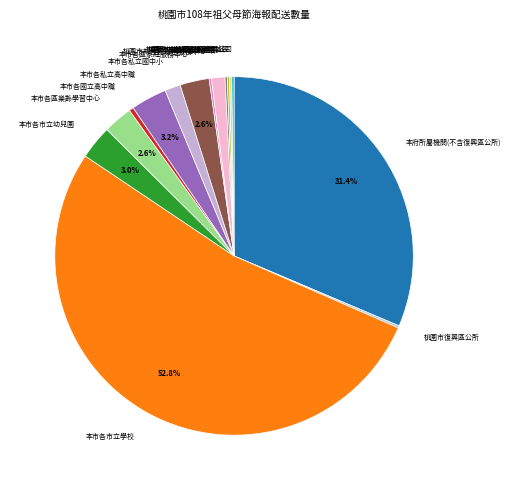

Is 本市各市立學校 the majority of the pie?

Yes